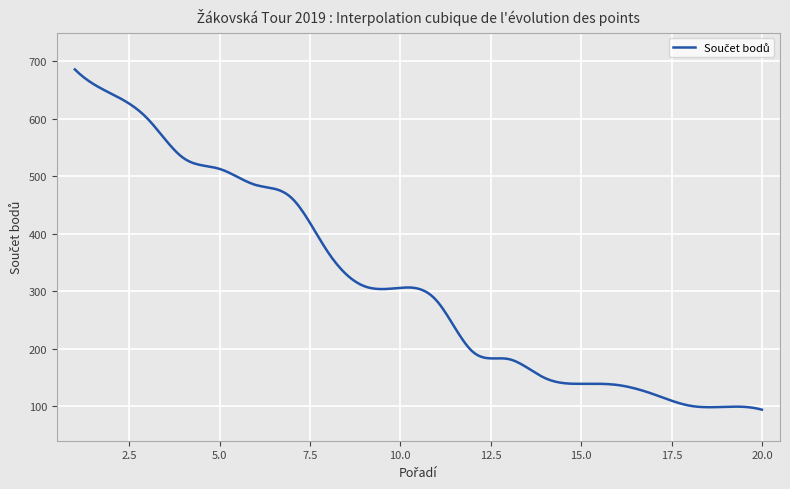

What is the greatest value displayed?

686.0